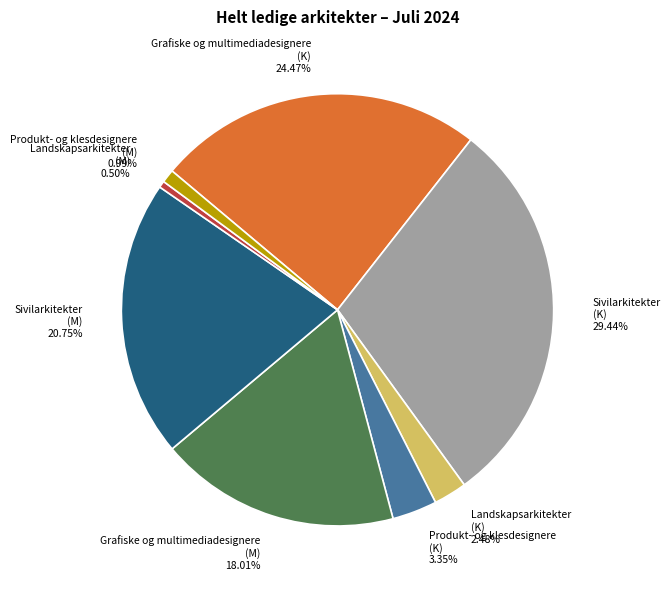

Is there any slice that represents more than half of the pie?

No